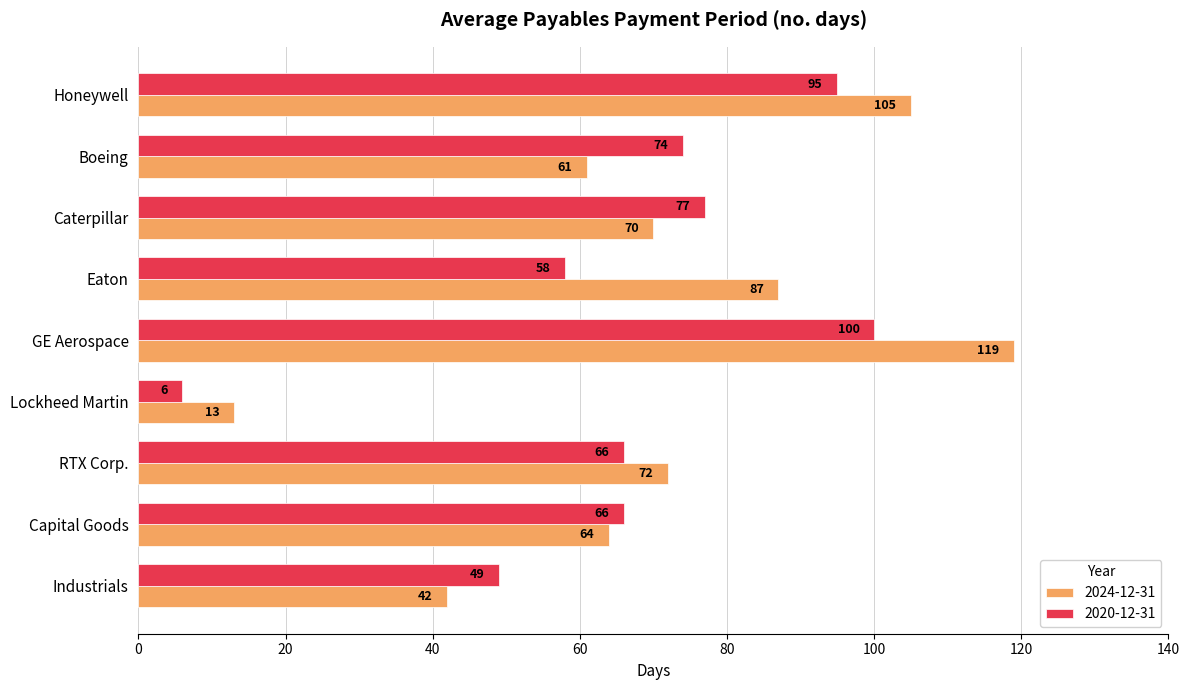

What is the total value across all series at RTX Corp.?

138